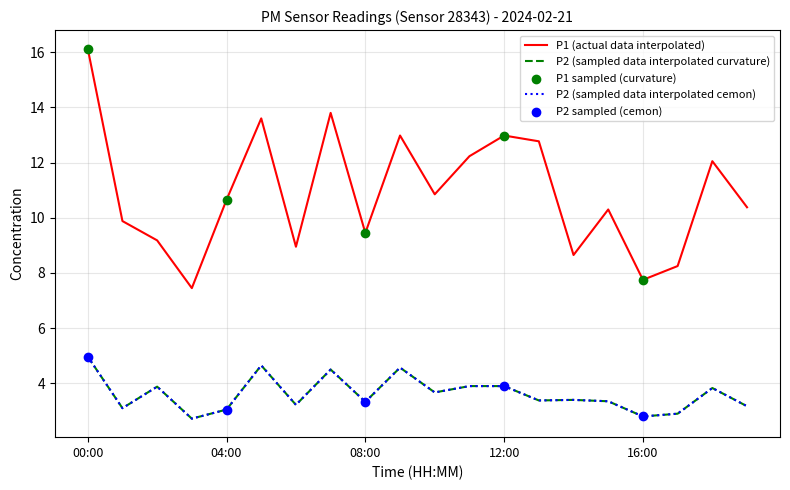

At how many categories does at least one series exceed 9?

15